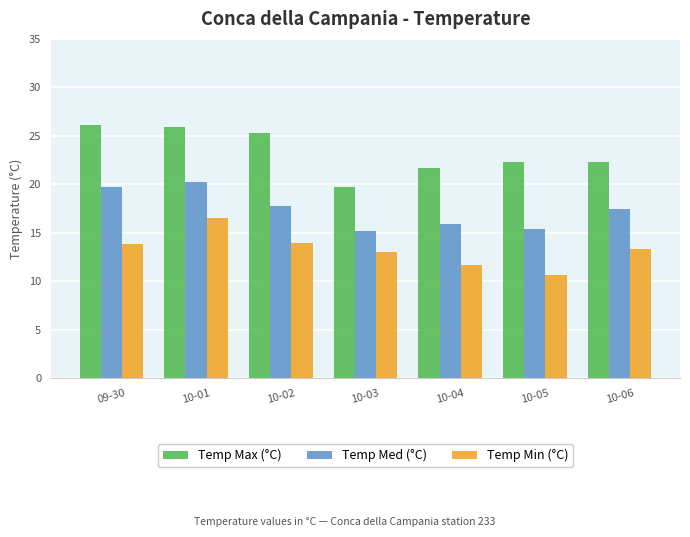

At which category is the sum across all series the highest?

10-01